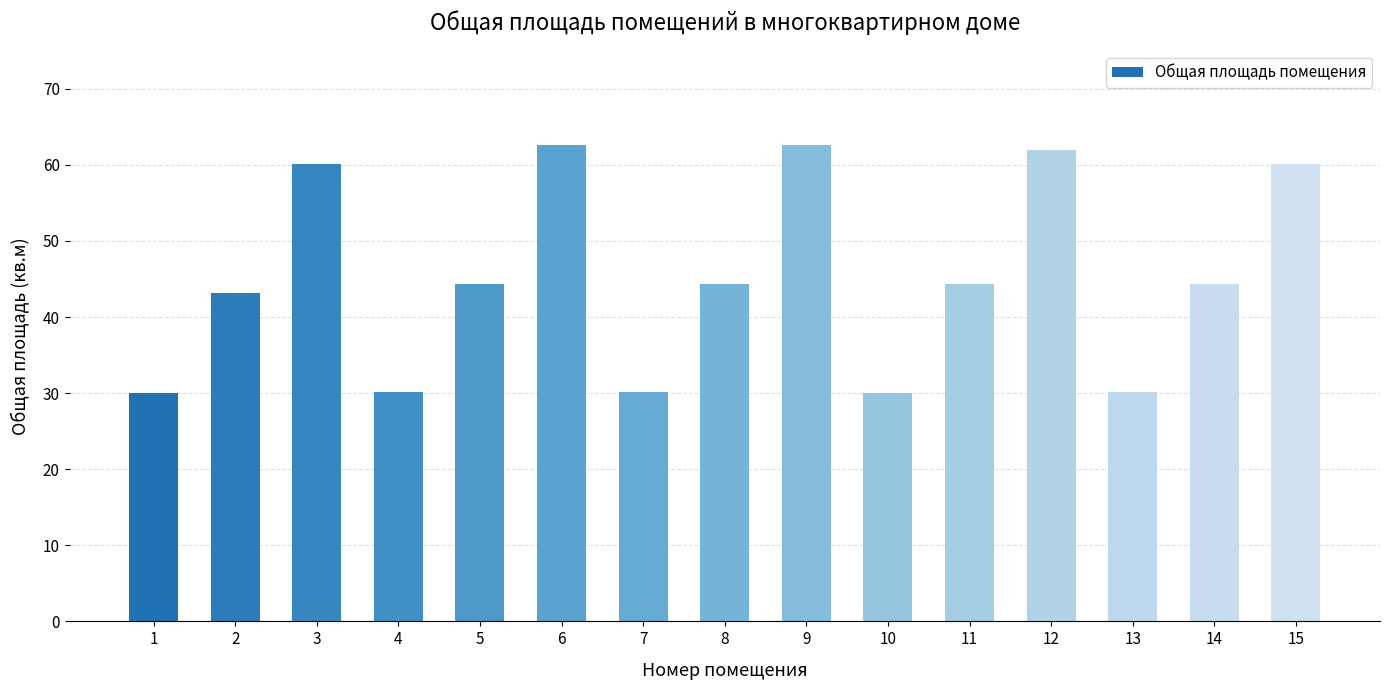

What is the change in value from 2 to 6?

+19.4